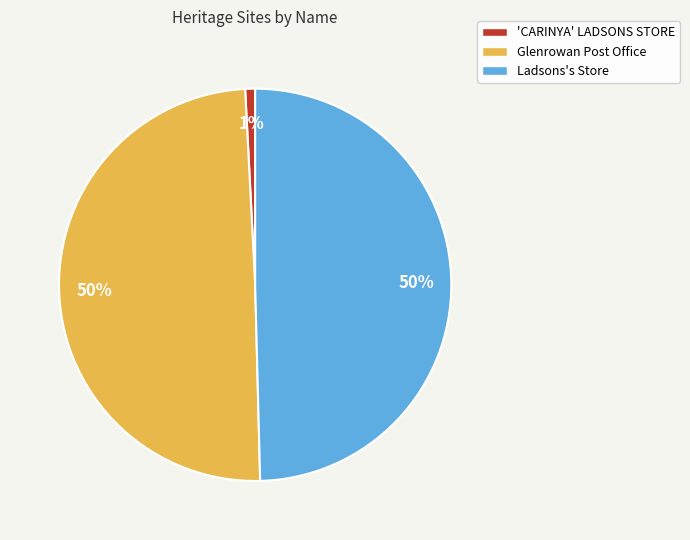

What is the smallest slice in the pie chart?

'CARINYA' LADSONS STORE